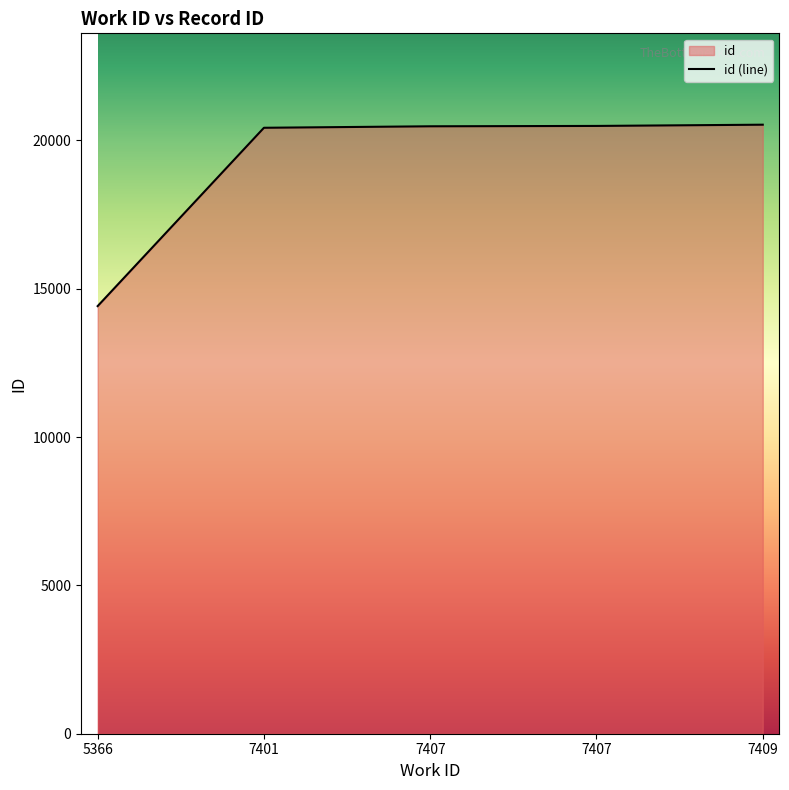

List the labels in order of value, smallest first.

5366, 7401, 7407, 7407, 7409